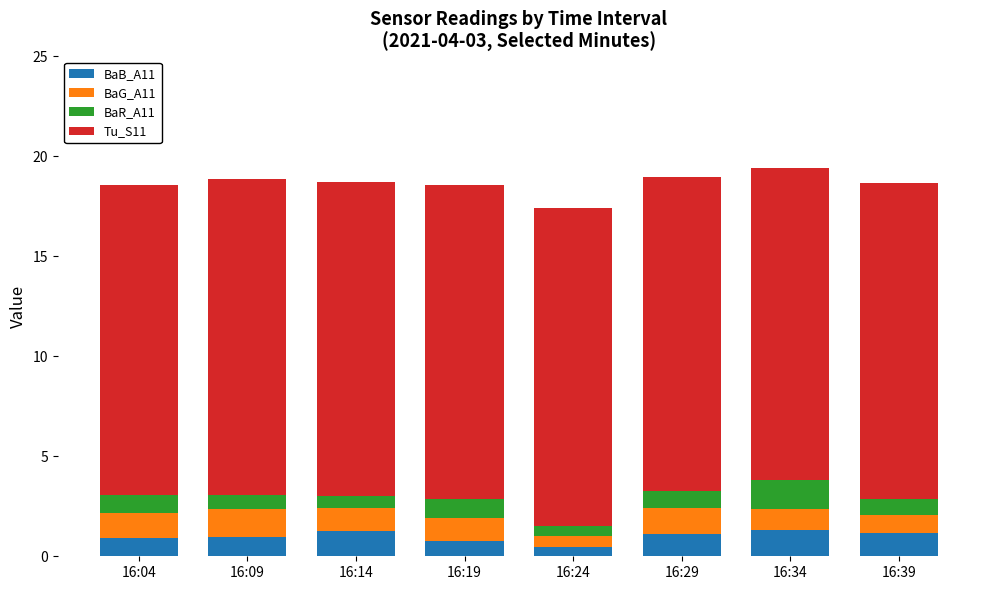

Does the chart contain stacked bars?

Yes